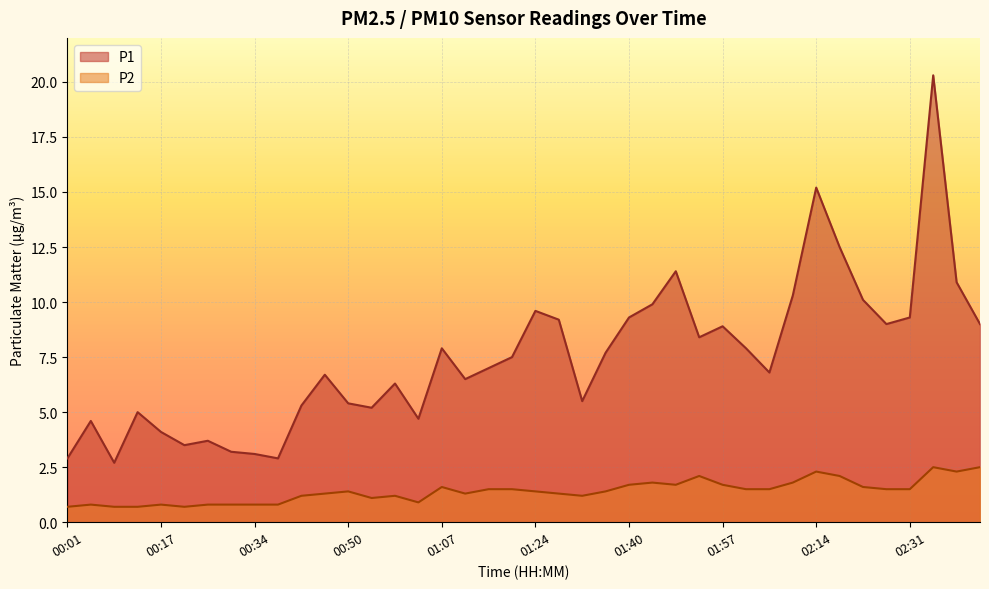

Which series has the largest range (max minus min)?

P1